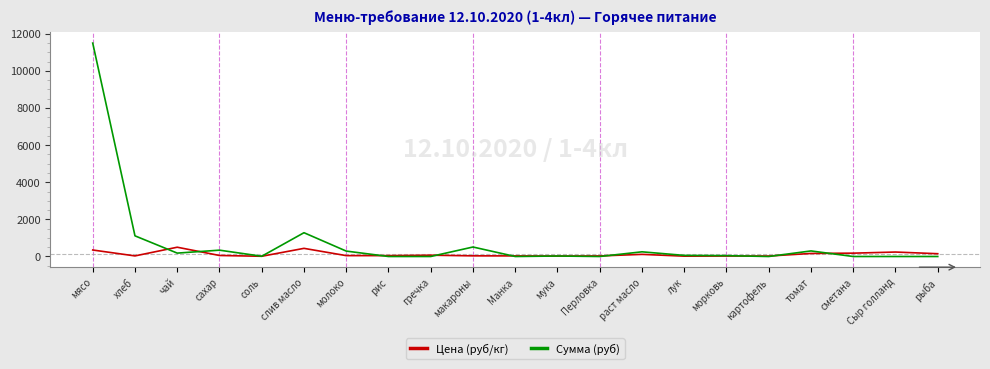

What are all the series names shown in the legend?

Цена (руб/кг), Сумма (руб)